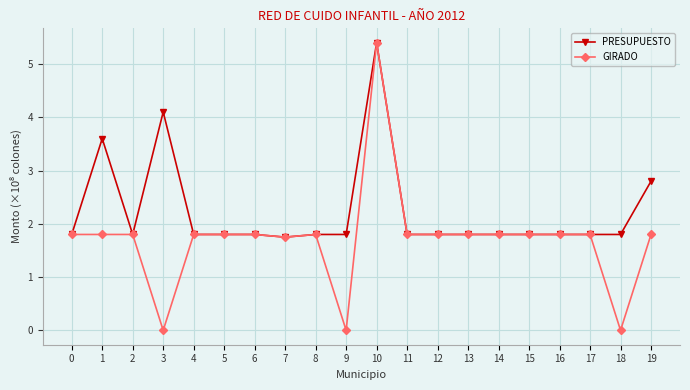

What is the difference between the maximum and minimum values in the GIRADO series?

5.4